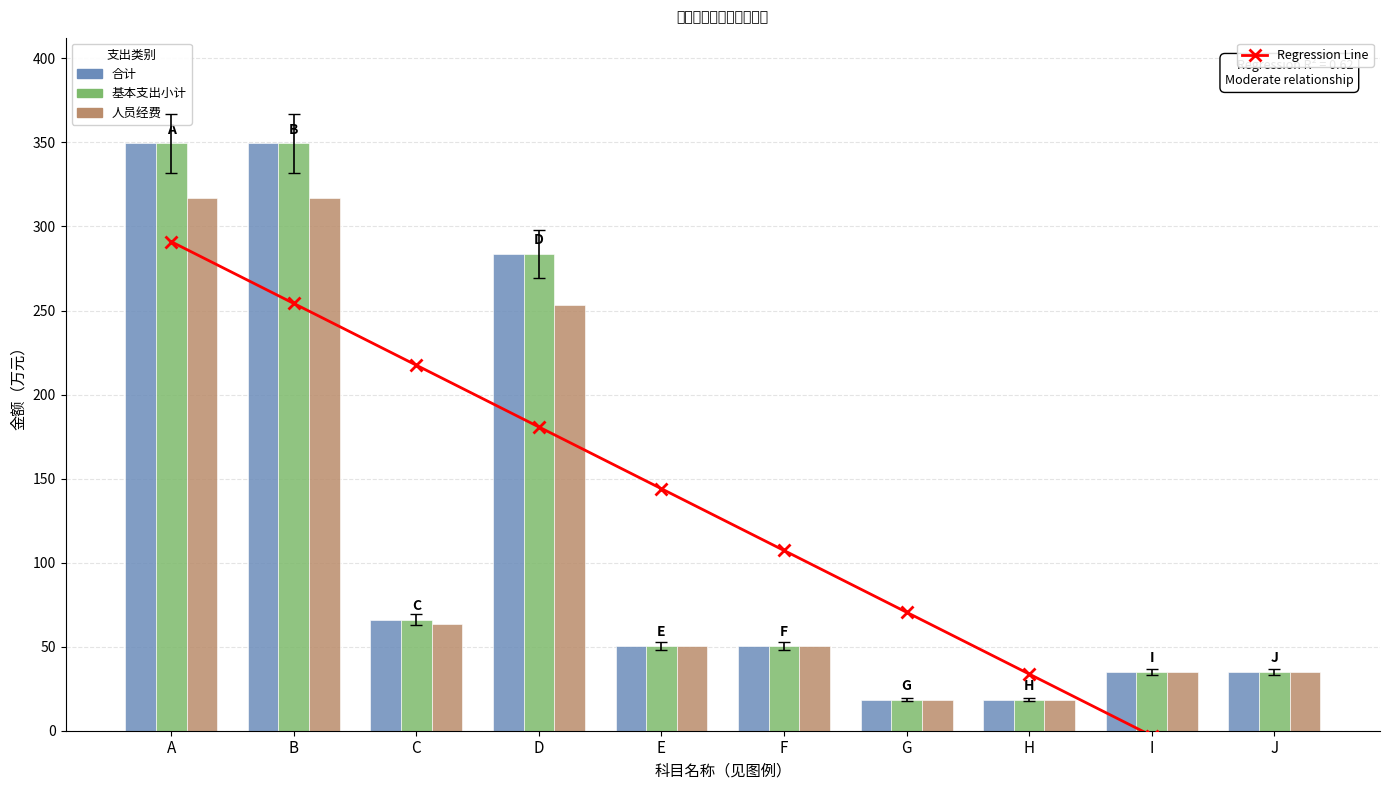

What is the value of the 基本支出小计 bar at the 10th from the left?

35.0